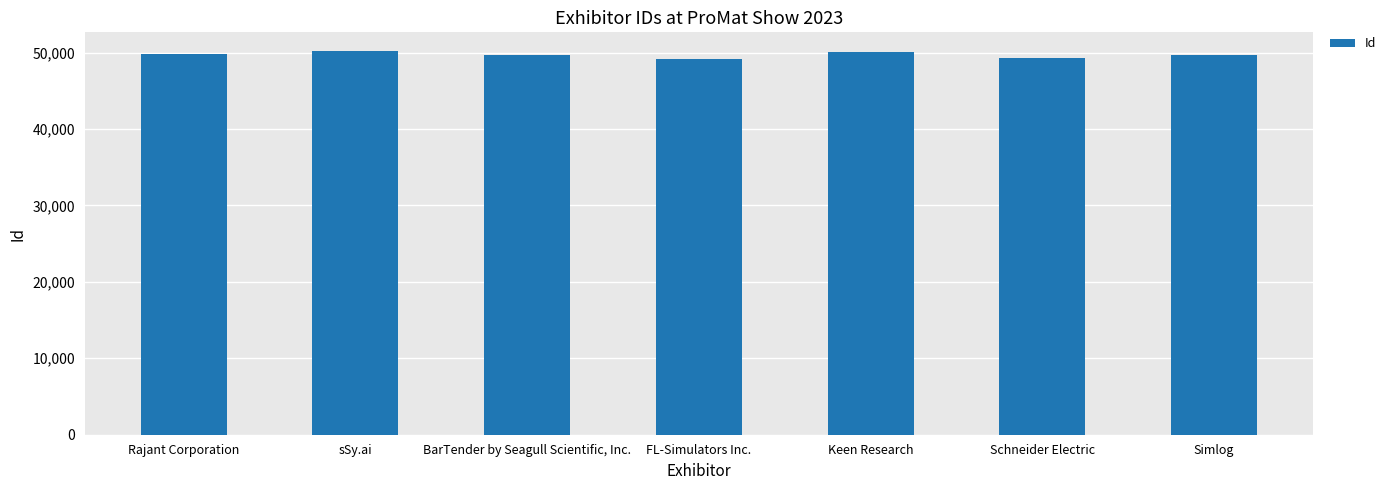

What is the maximum value shown in the chart?

50144